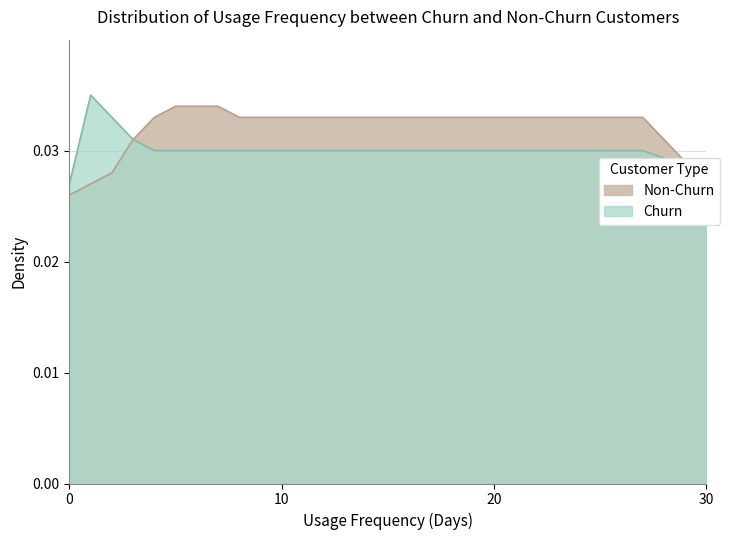

Rank the series by their maximum value, from highest to lowest.

Churn, Non-Churn